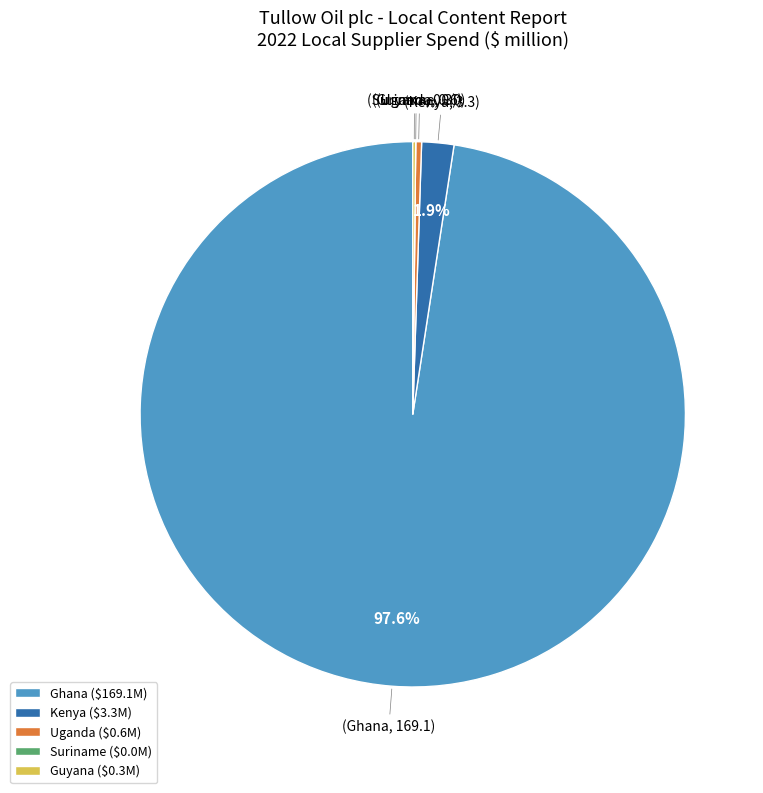

Which category has the biggest portion of the pie?

Ghana